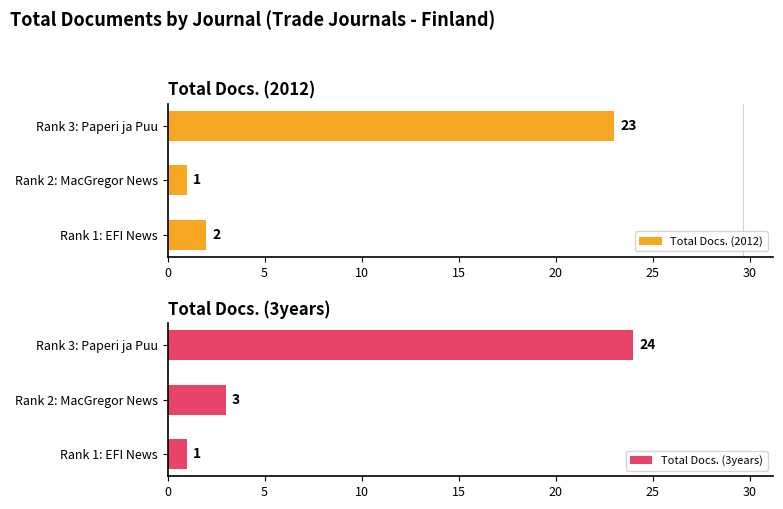

Which series has the widest spread of values?

Total Docs. (3years)